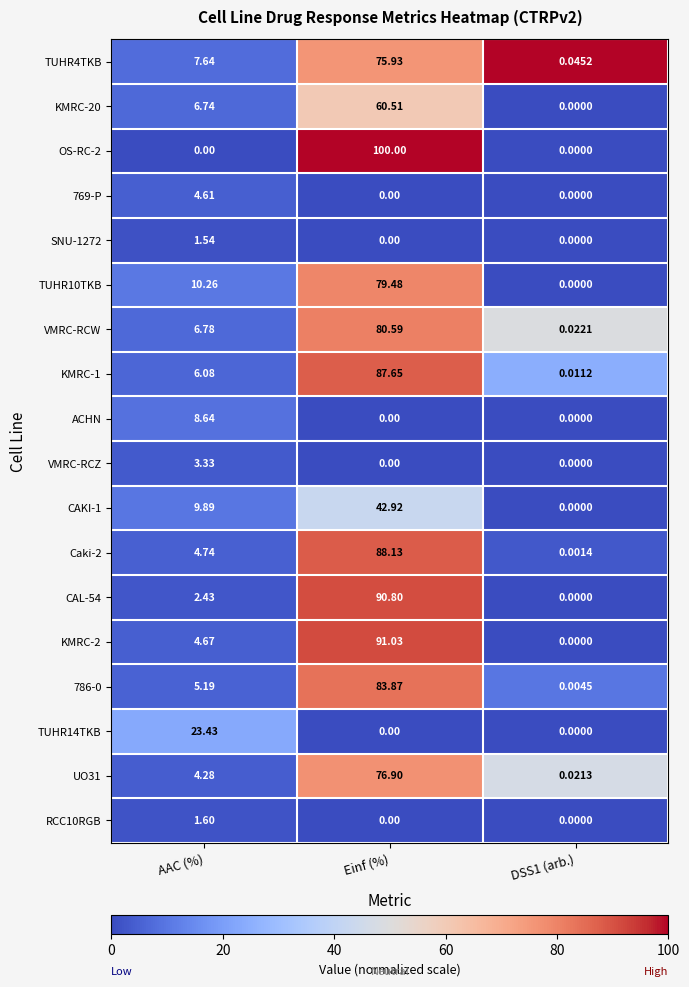

At which category is the sum across all series the highest?

Einf (%)